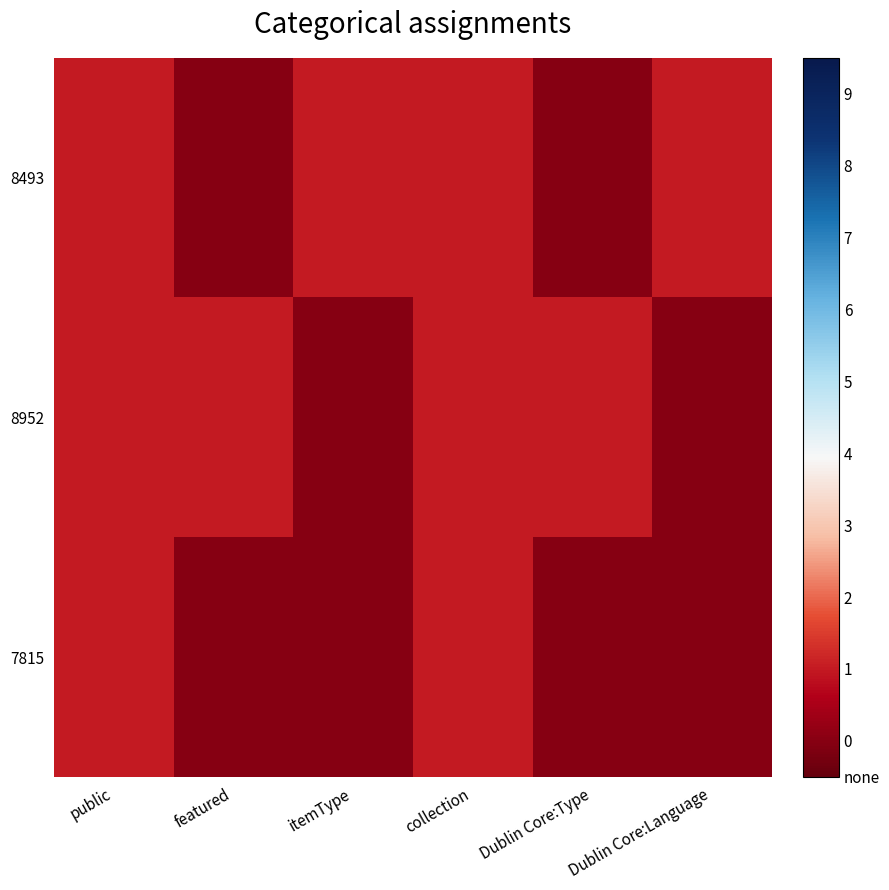

At how many categories does at least one series exceed 0?

6